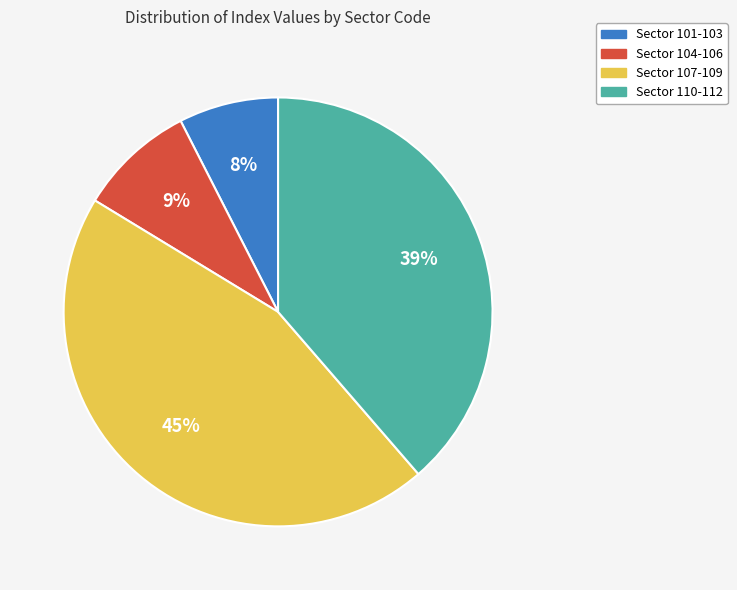

How many segments does this pie chart have?

4